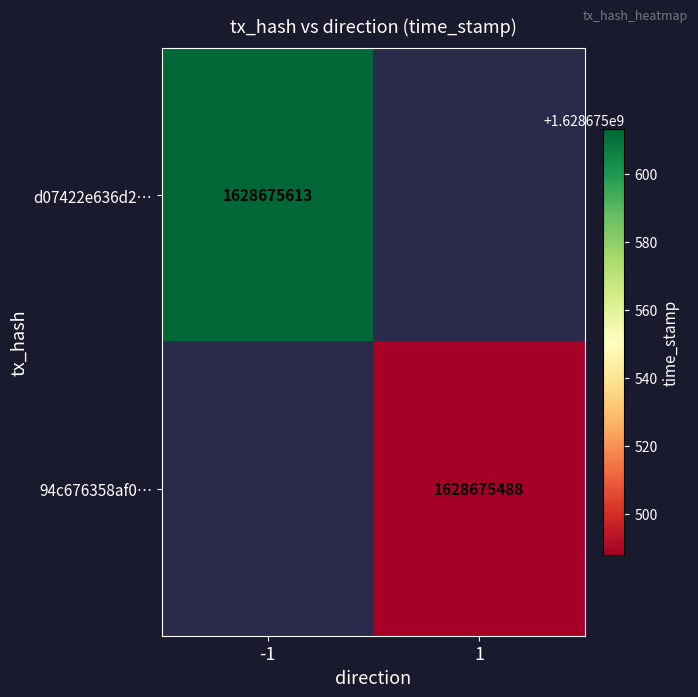

Reading right to left, what are all the values shown in this chart?

d07422e636d2c5538b56c33d3d98457780c5b11: 1628675613	-1
94c676358af000dd8e992a6c4ec5653d80a15e7: 1628675488	1